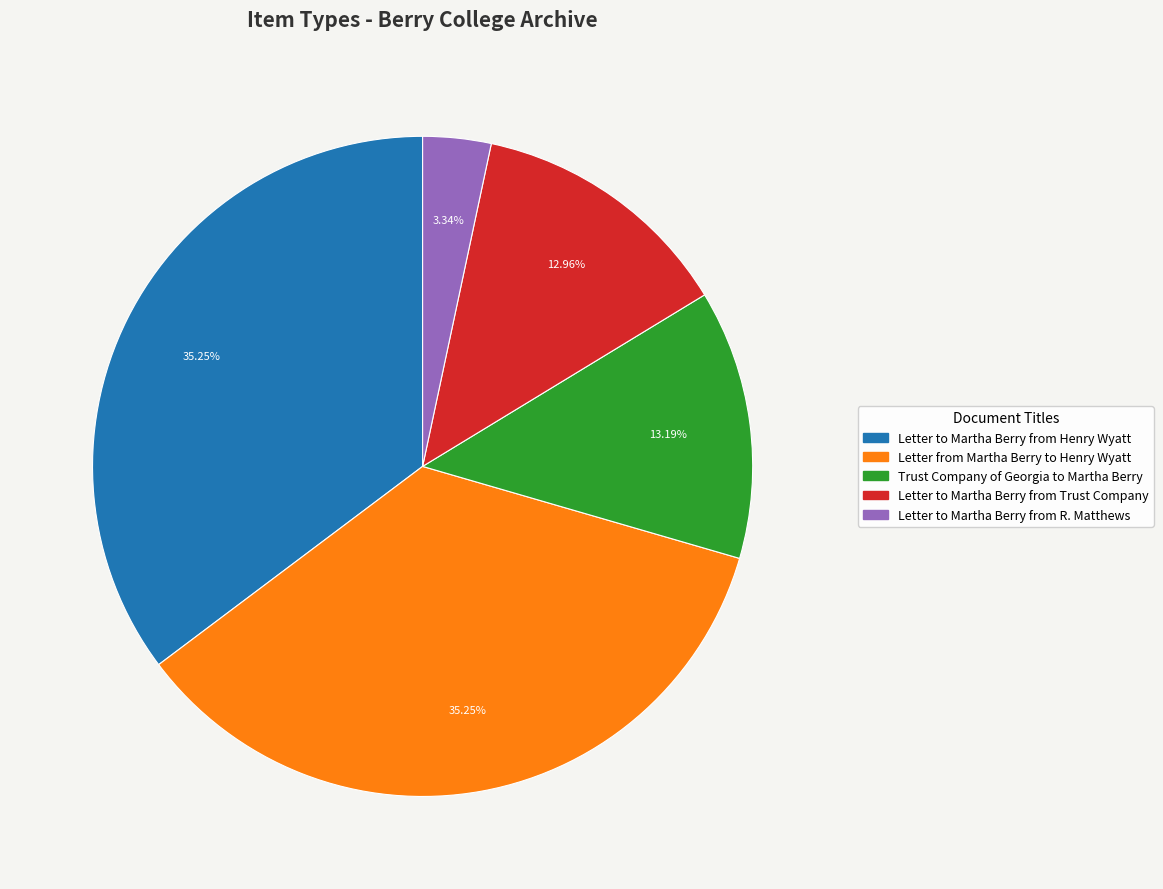

True or false: Letter from Martha Berry to Henry Wyatt accounts for 35% of the total.

True